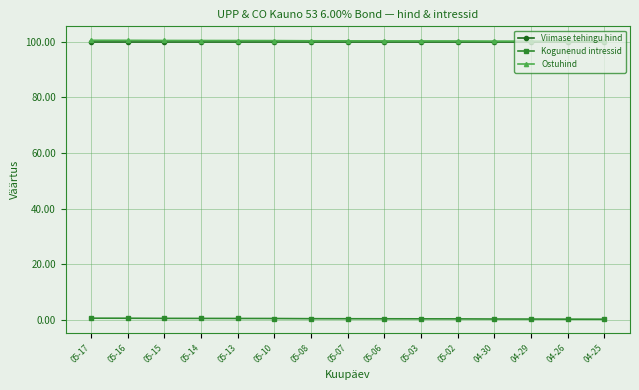

What value does the Ostuhind series have at 05-02?

100.3